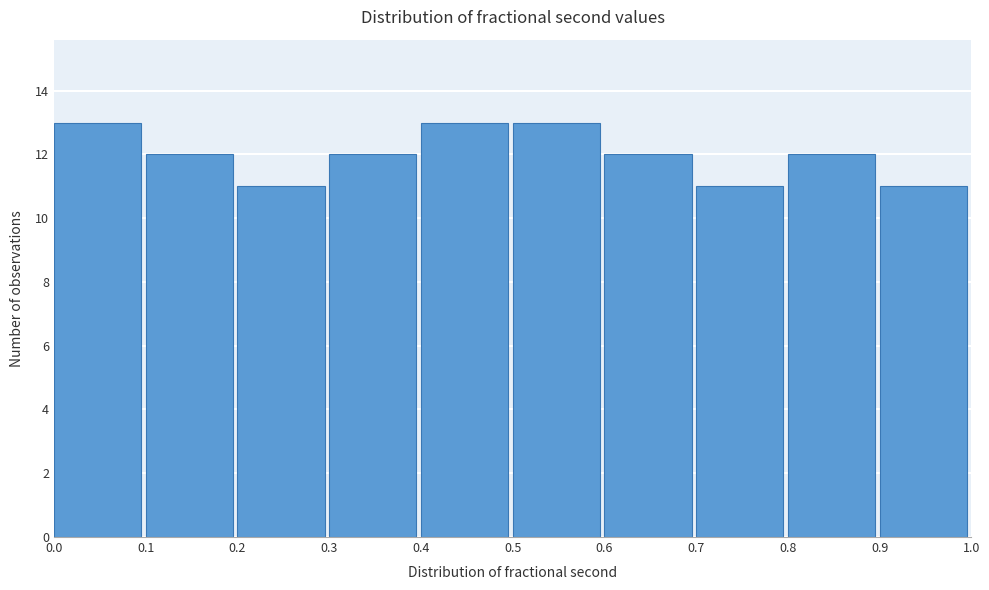

What is the height of the bar covering 0.8 to 0.9 on the x-axis? The values are not printed on the chart, so give them approximately, as read against the axis.

12